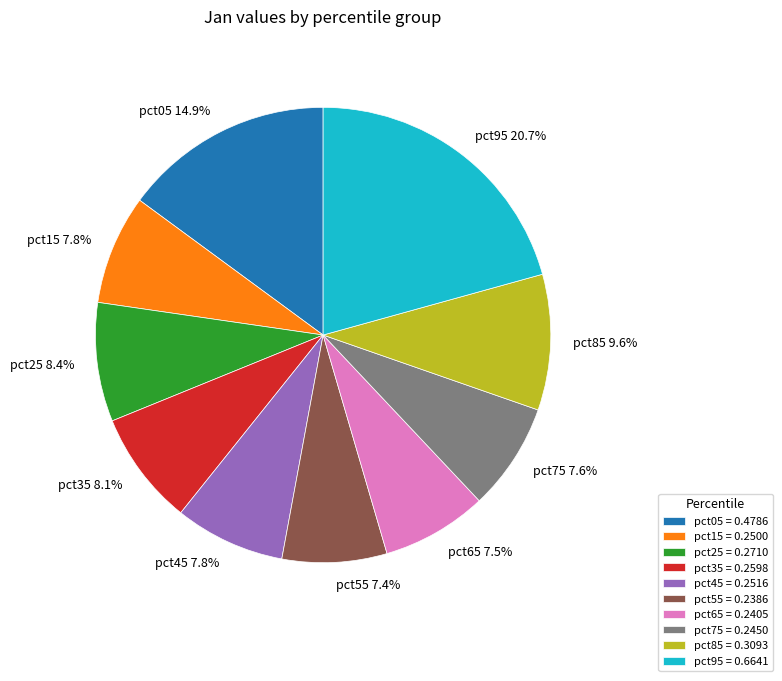

Is it true that pct85 is 10% of the pie?

True